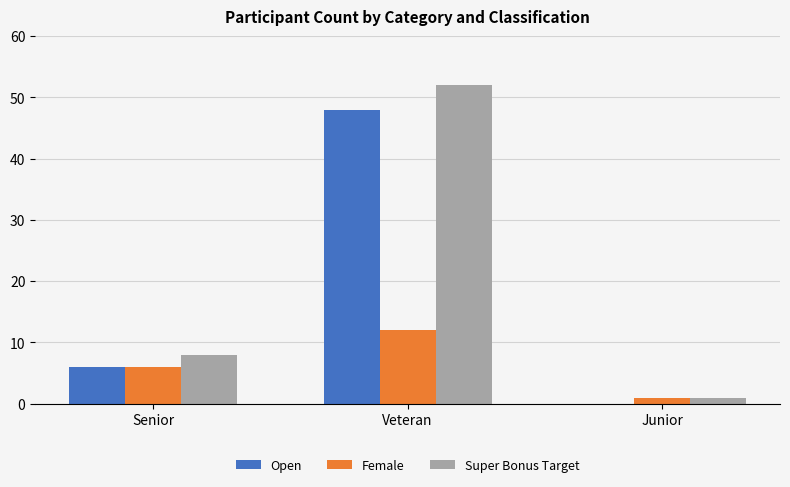

Which series changed the most between Veteran and Junior?

Super Bonus Target